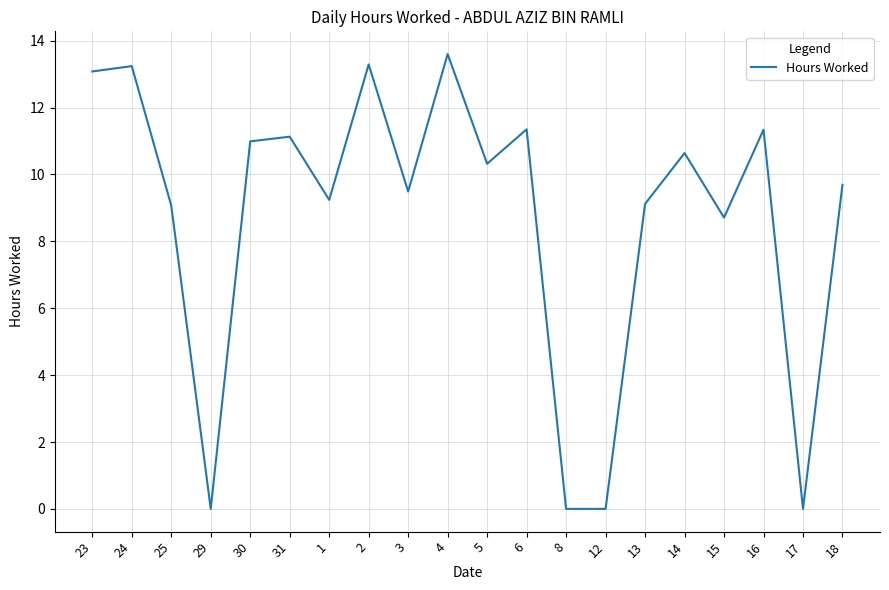

At which label does the data first exceed 10?

23